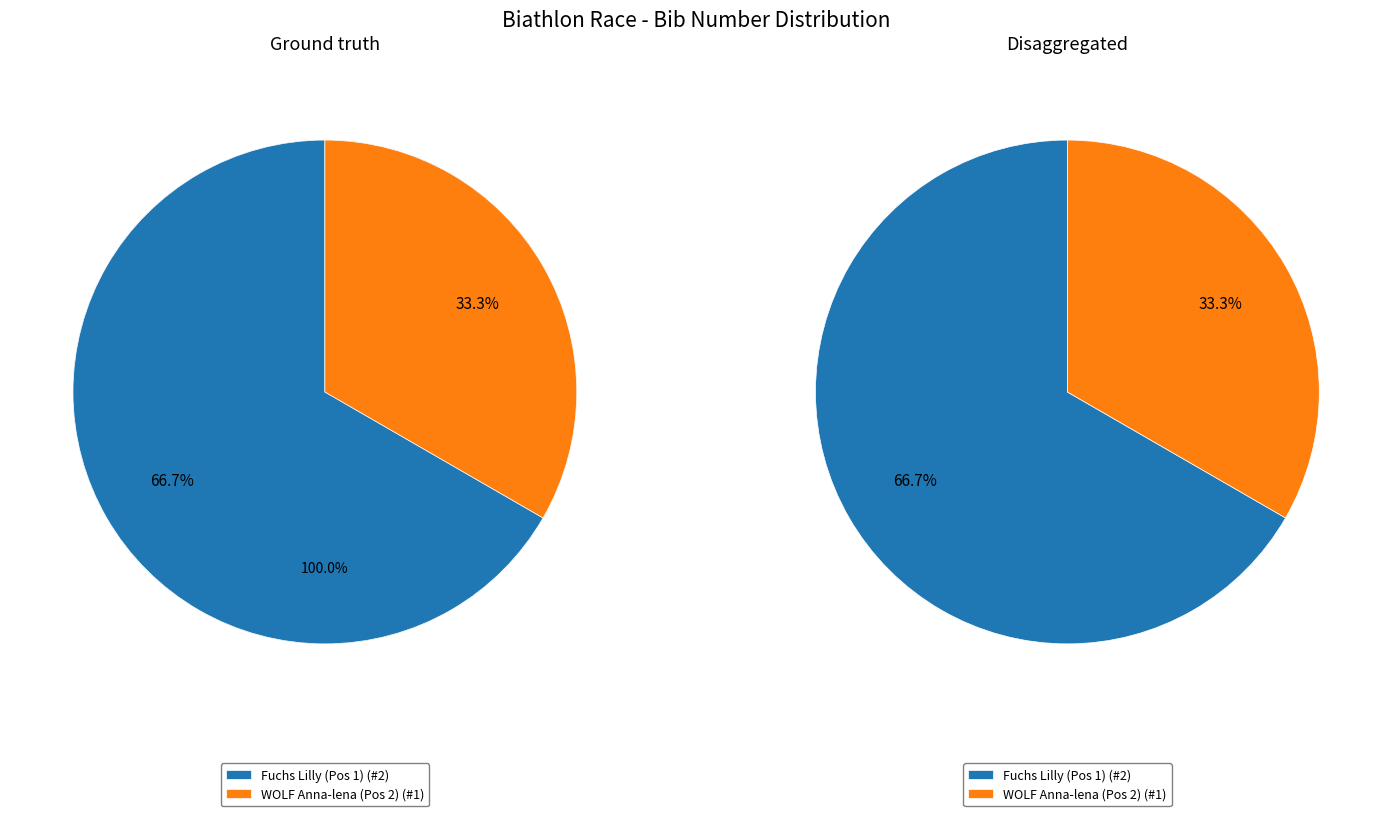

To the nearest percent, what is the average slice percentage?

50%